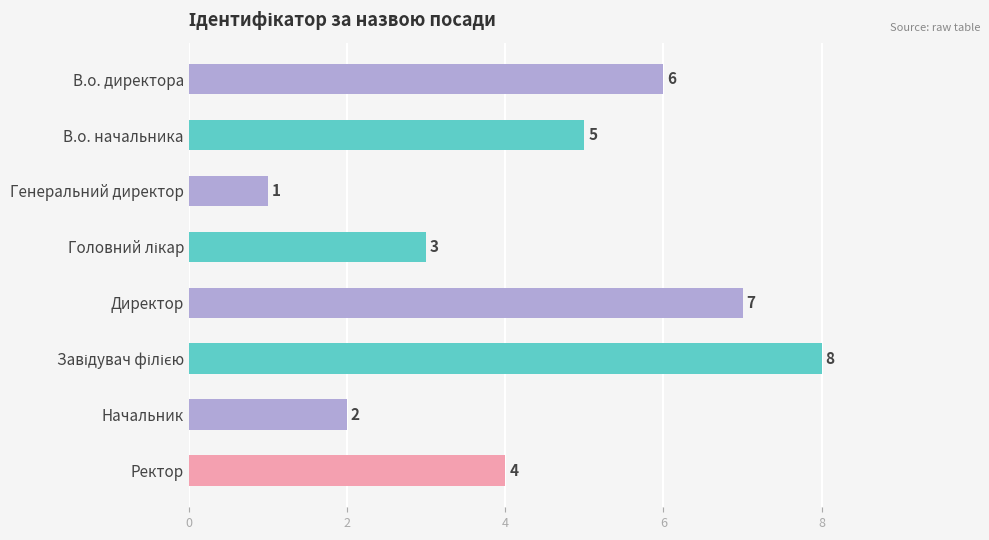

Does the chart contain any negative values?

No